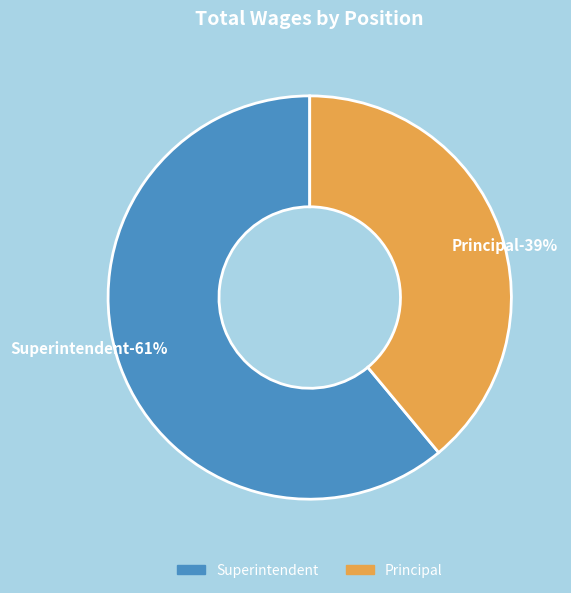

How many slices are in this pie chart?

2